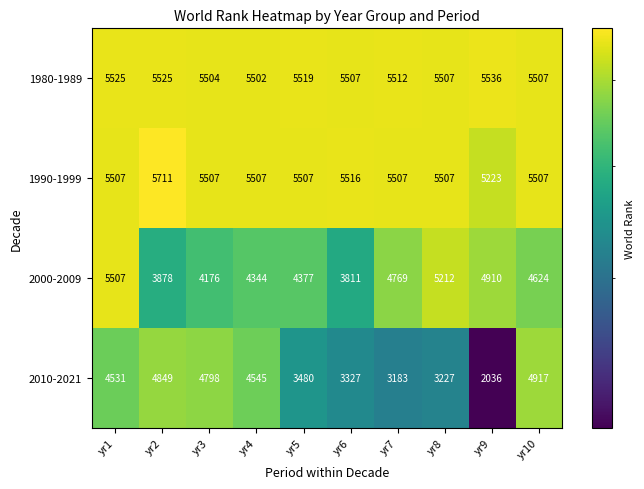

At which label does 2010-2021 reach its peak?

yr10